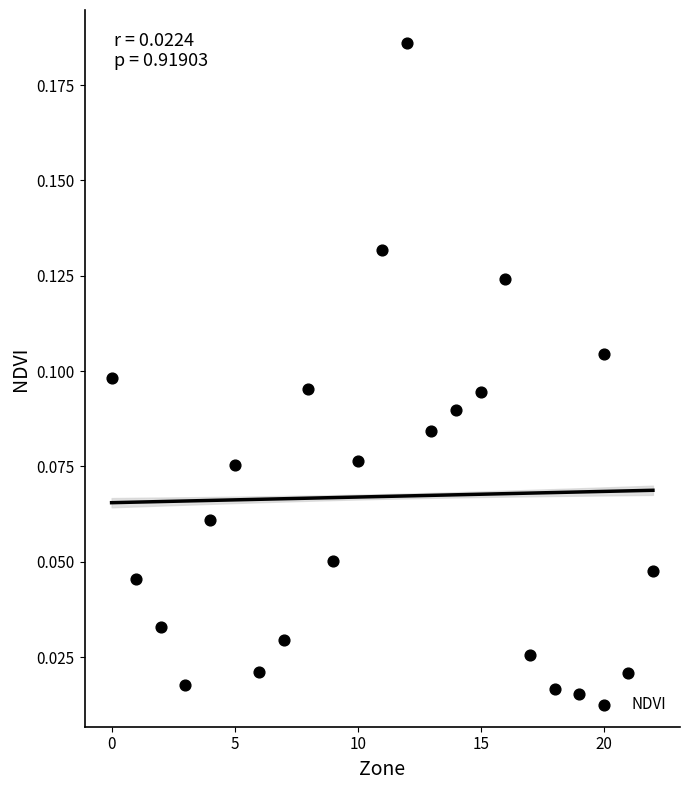

How many data points are displayed?

23